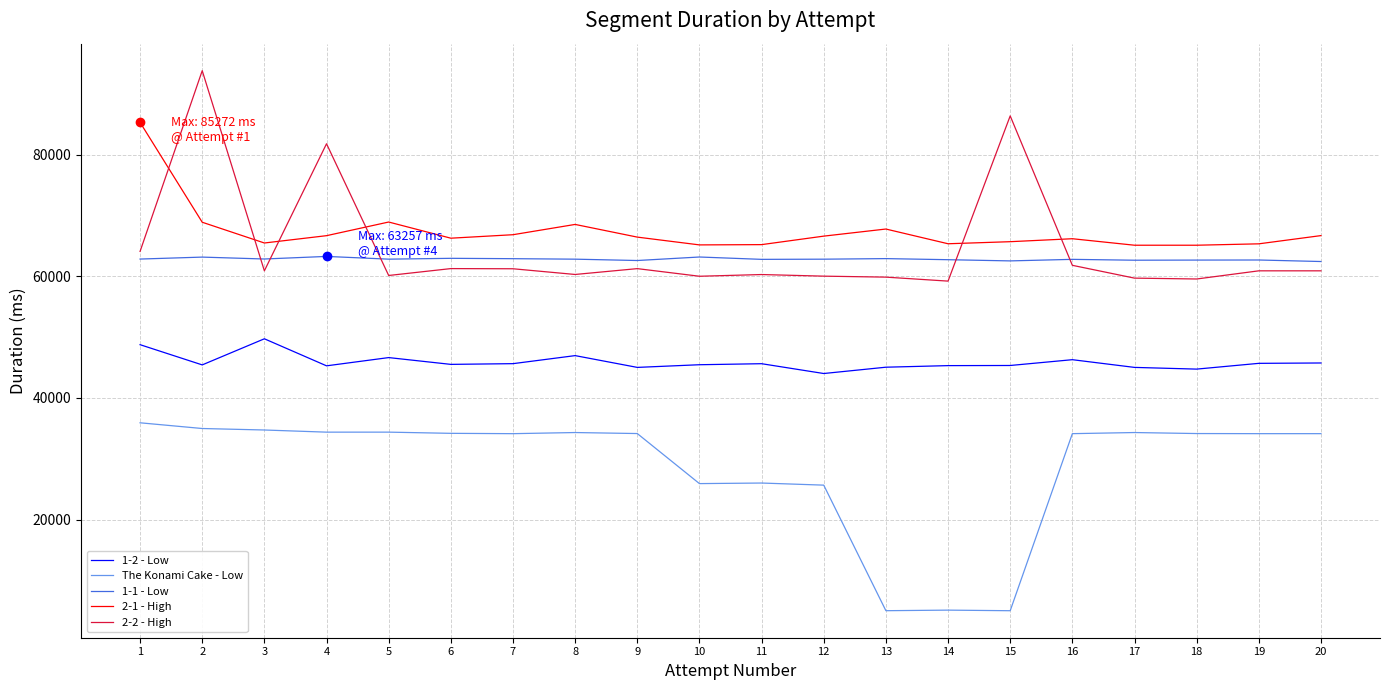

Is the value of 1-1 - Low at 10 greater than the value of The Konami Cake - Low at 9?

Yes